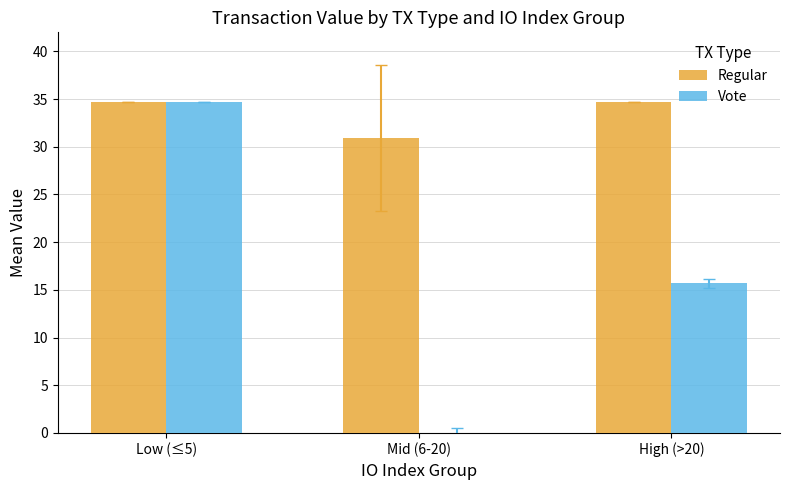

What are all the series names shown in the legend?

Regular, Vote